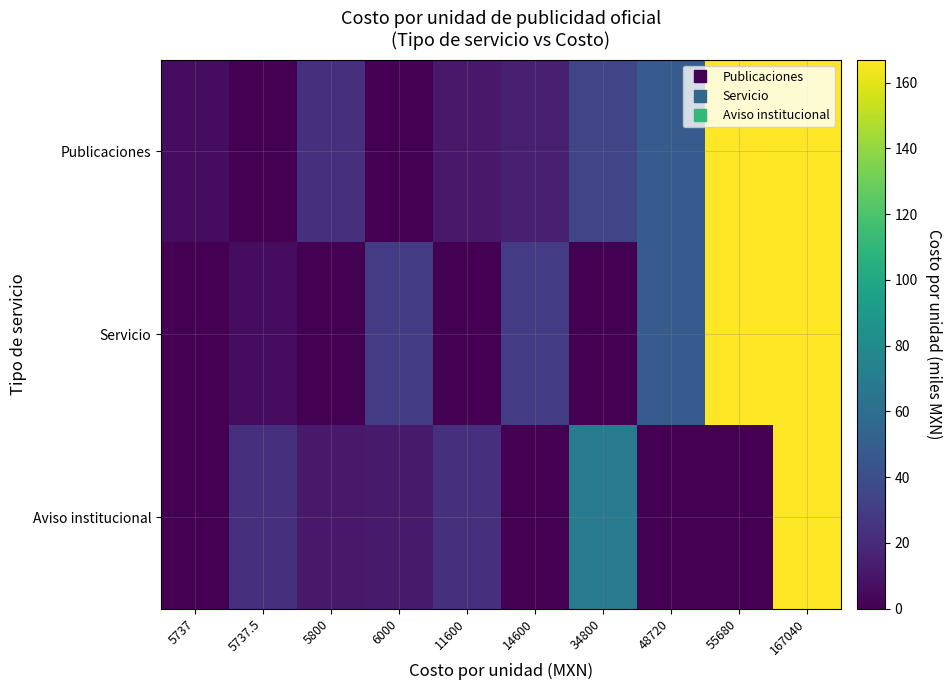

Which category has the lowest value across all series?

5737.5